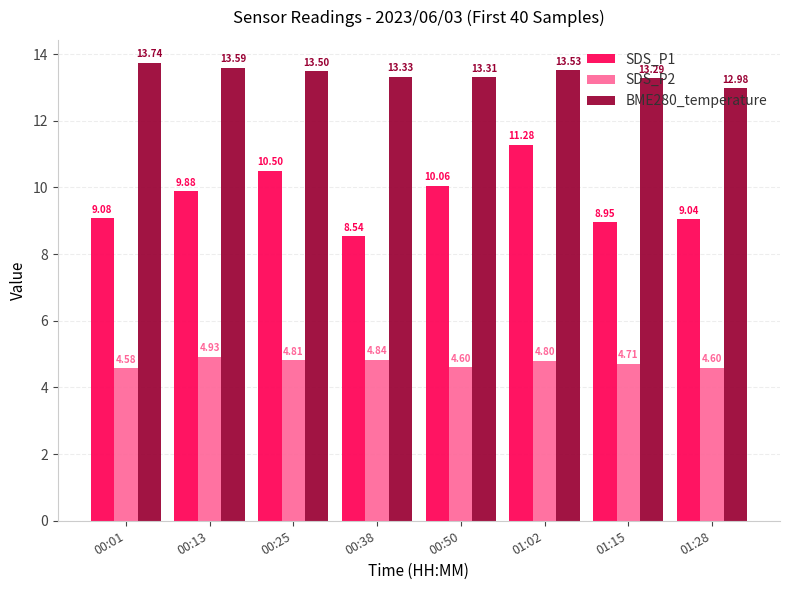

What is the difference between the second highest and second lowest values in the SDS_P1 series?

1.6